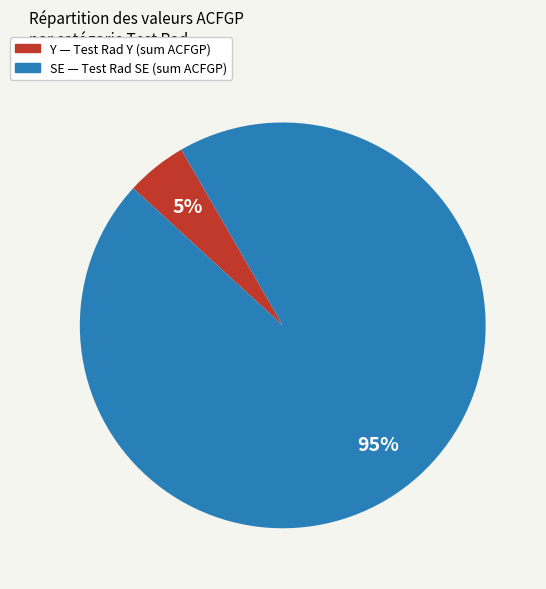

To the nearest percent, what portion does SE represent?

95%